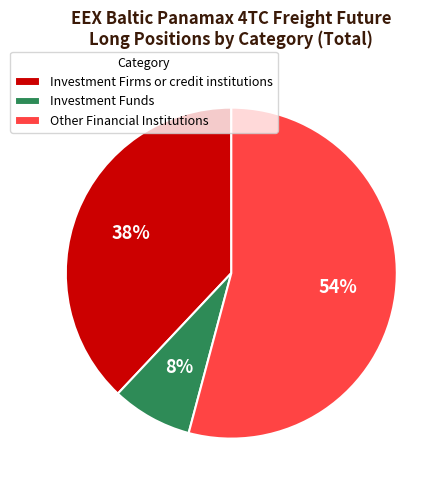

What is the ratio of the value at Investment Firms or credit institutions to the value at Investment Funds?

4.8